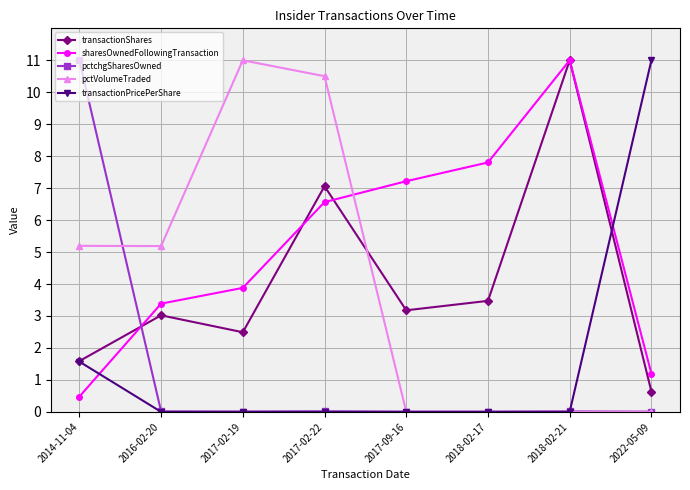

At which category is the sum across all series the highest?

2017-02-22